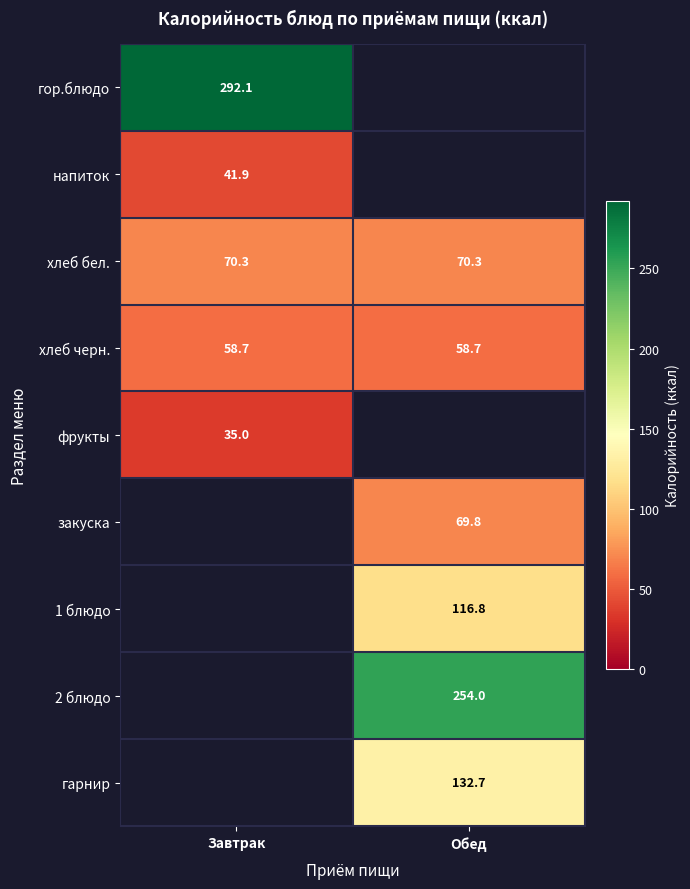

How many distinct data groups are displayed?

9